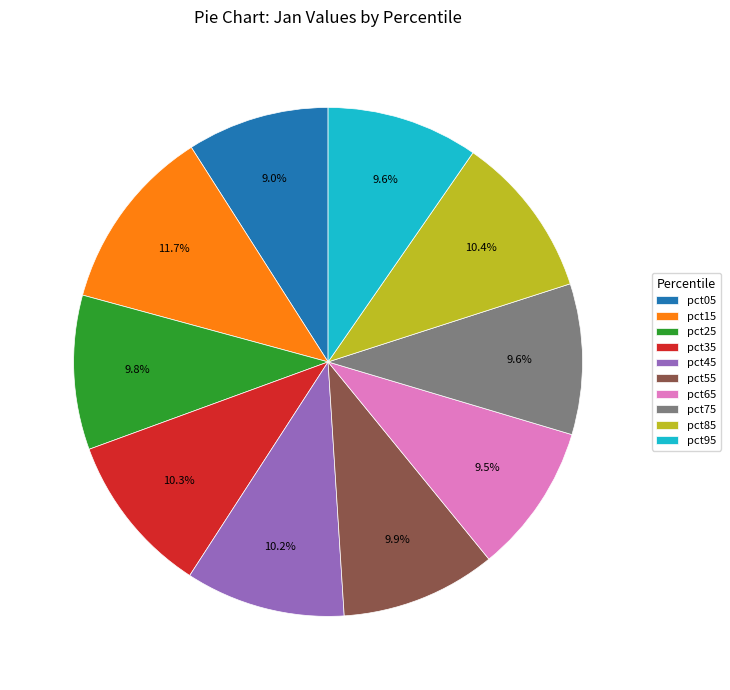

Is the sum of pct45 and pct65 greater than half?

No